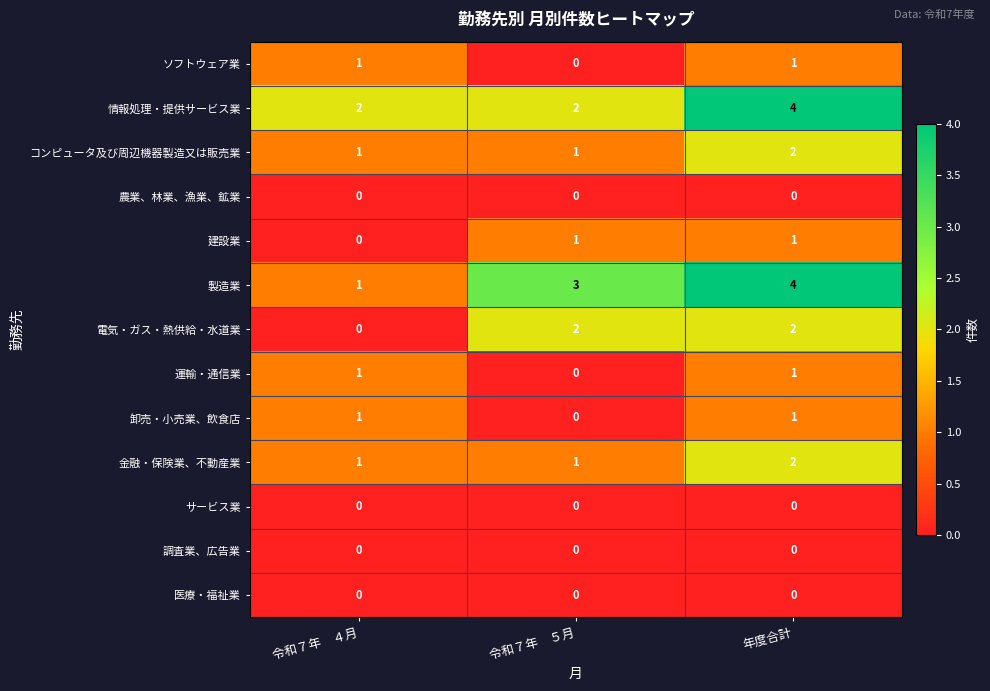

Count the number of categories in the chart.

3